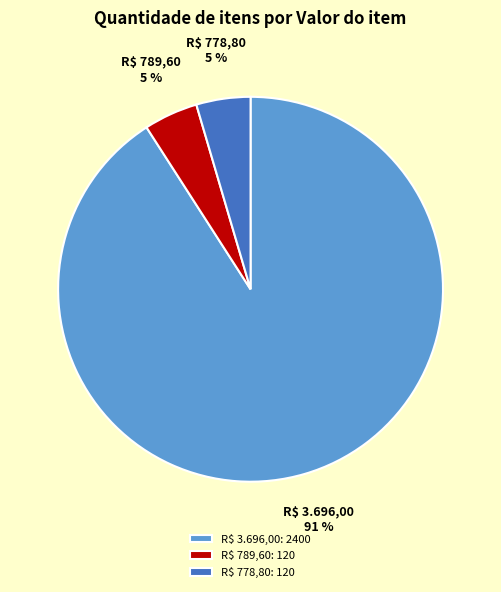

To the nearest percent, what percentage of the pie is R$ 789,60: 120?

5%